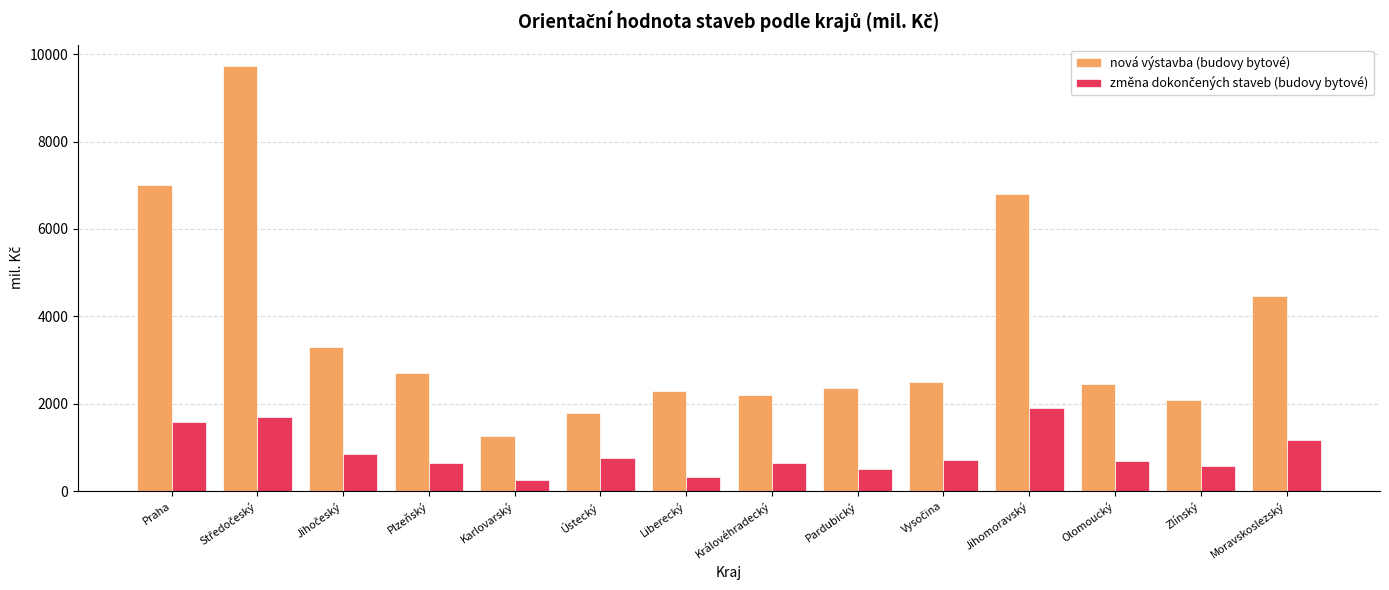

What value does the nová výstavba (budovy bytové) series have at Karlovarský?

1252